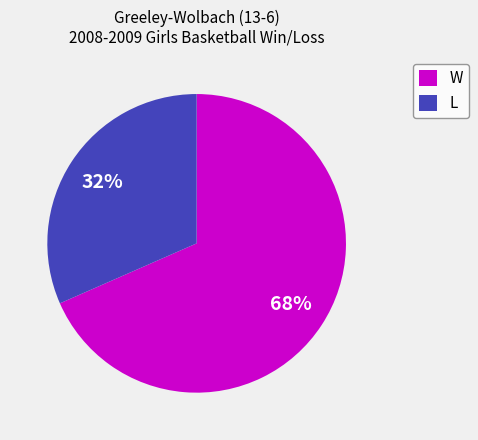

To the nearest percent, what is the average slice percentage?

50%